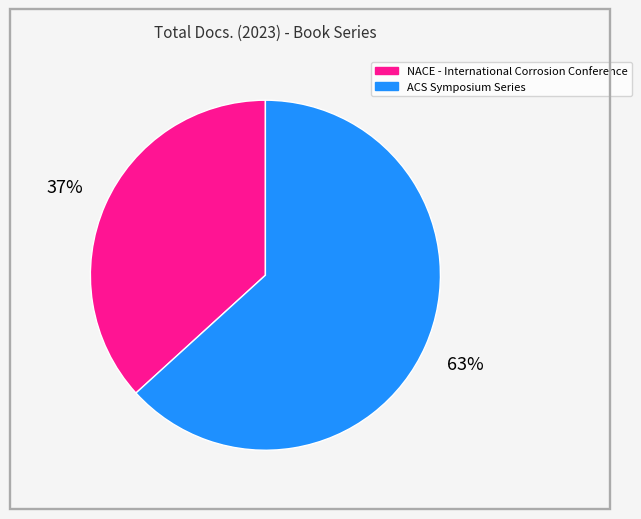

To the nearest percent, what is the difference between the NACE - International Corrosion Conference and ACS Symposium Series slice percentages?

26%